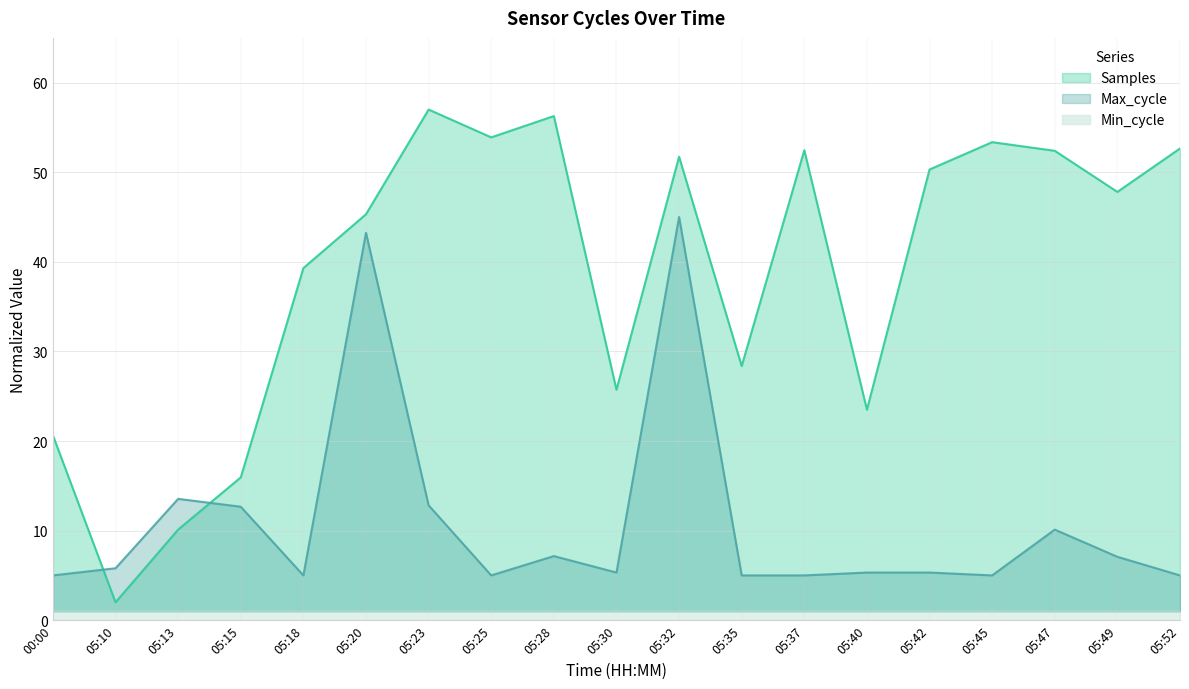

Where does the Samples series first go above 47?

05:23